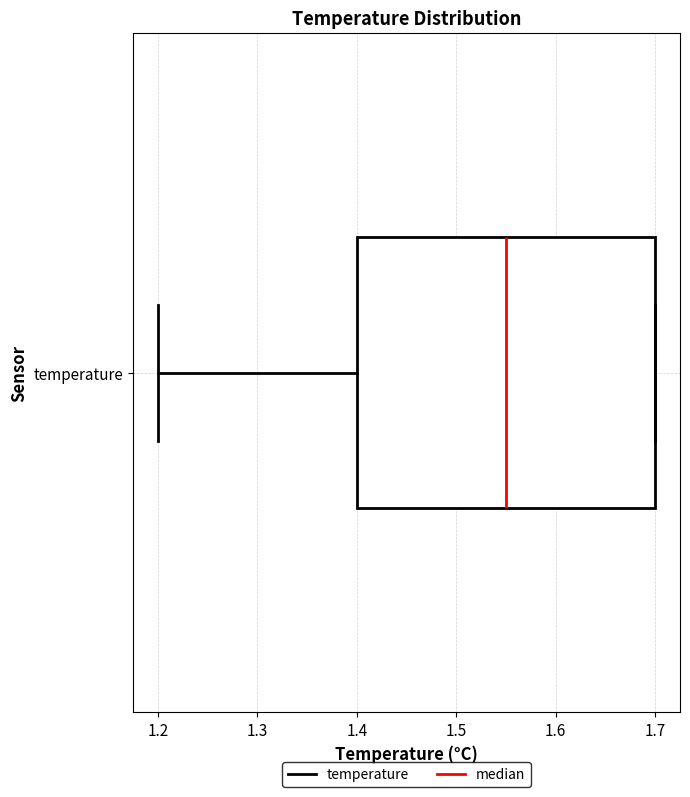

Transcribe this box plot: give where the median line is, the range the box spans, and where the two whiskers end, as read against the x-axis. The values are not printed on the chart, so give them approximately, as read against the axis.

median 1.55, box 1.40 to 1.70, whiskers 1.20 to 1.70